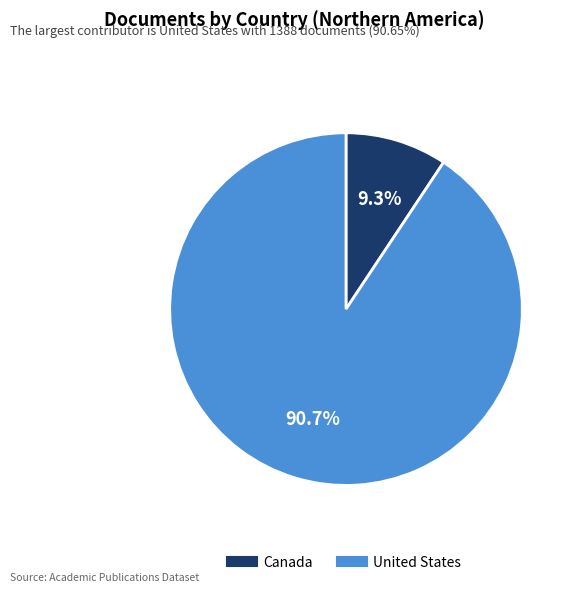

What is the smallest slice in the pie chart?

Canada